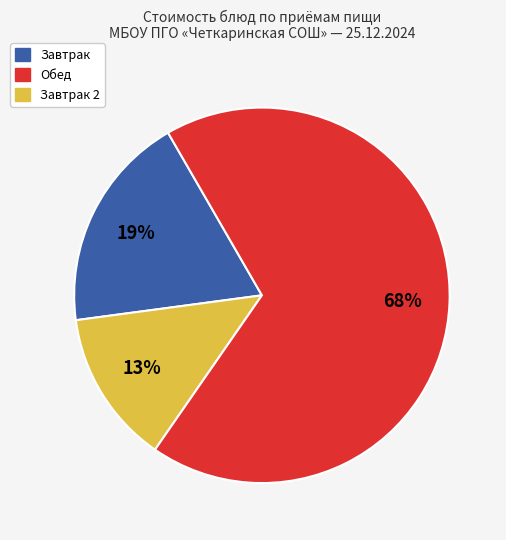

To the nearest percent, what is the difference between the largest and smallest slice percentages?

55%